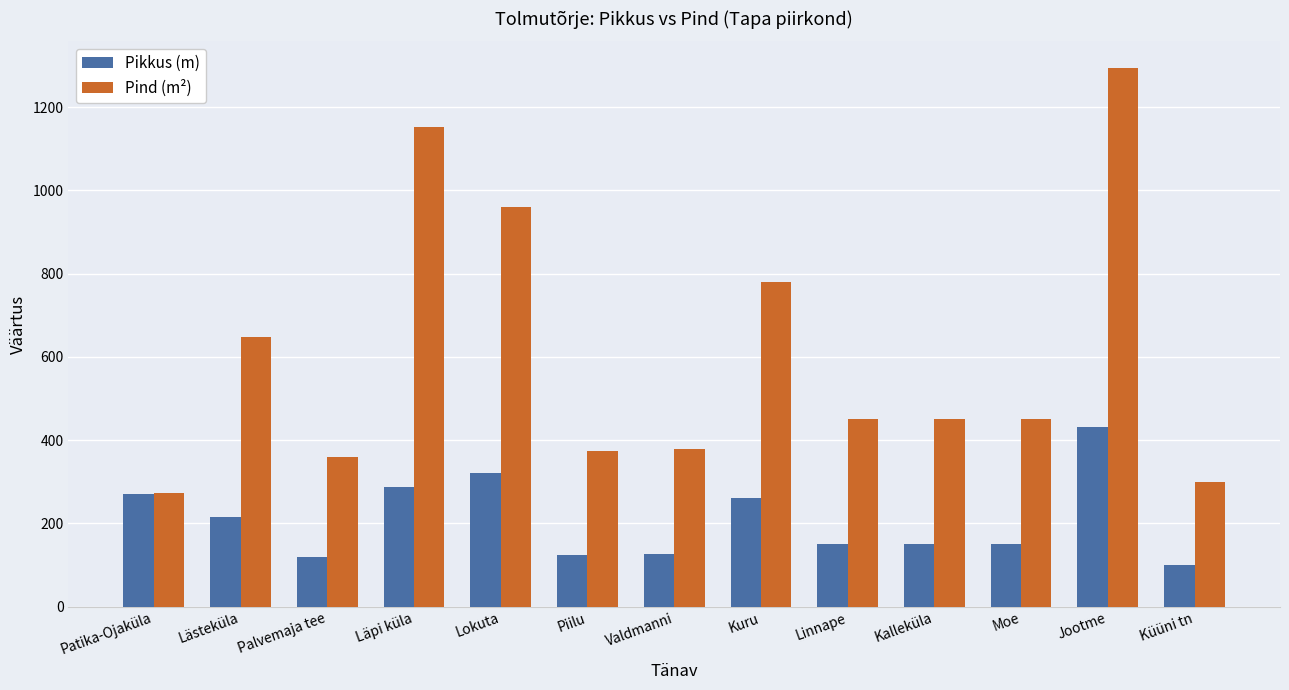

Which category has the highest value across all series?

Jootme